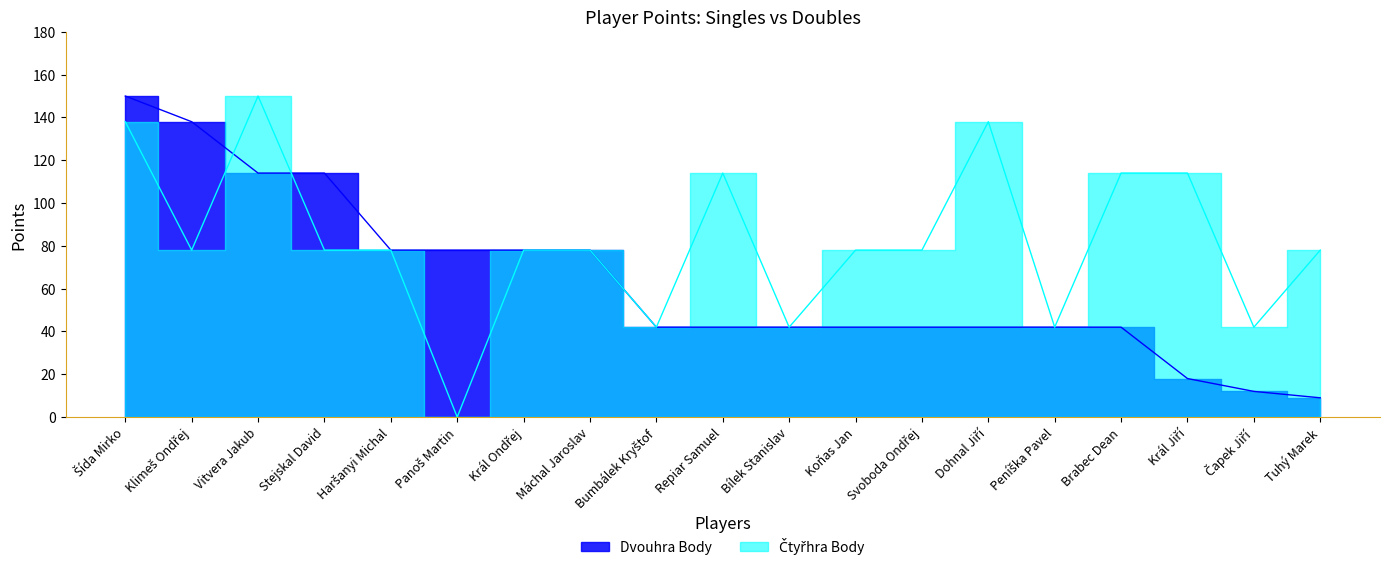

What value does the Dvouhra Body series have at Koňas Jan?

42